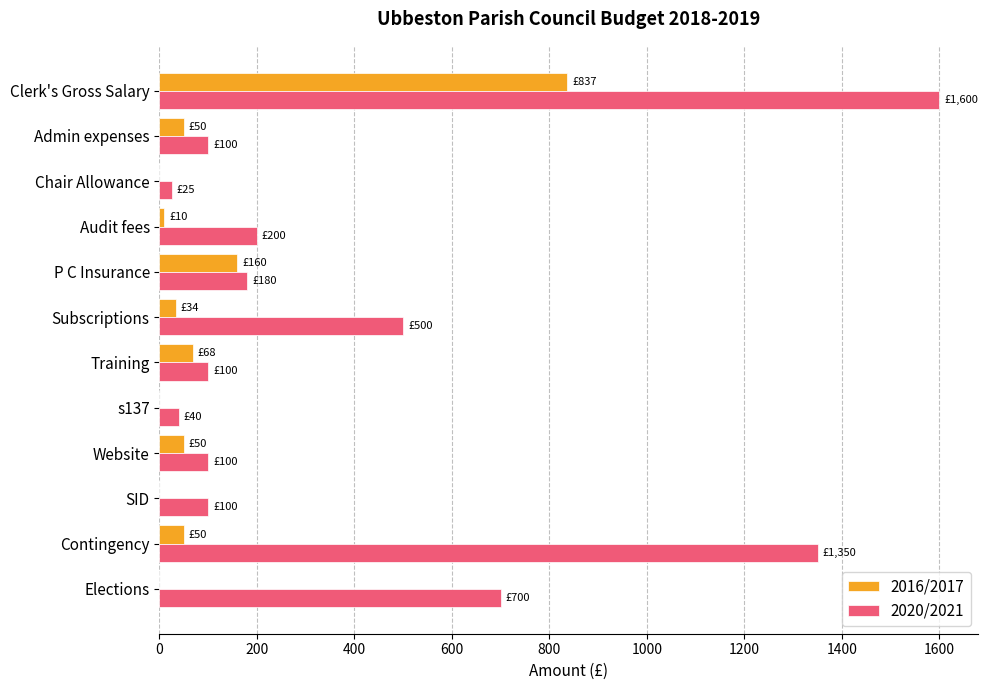

What are all the series names shown in the legend?

2016/2017, 2020/2021